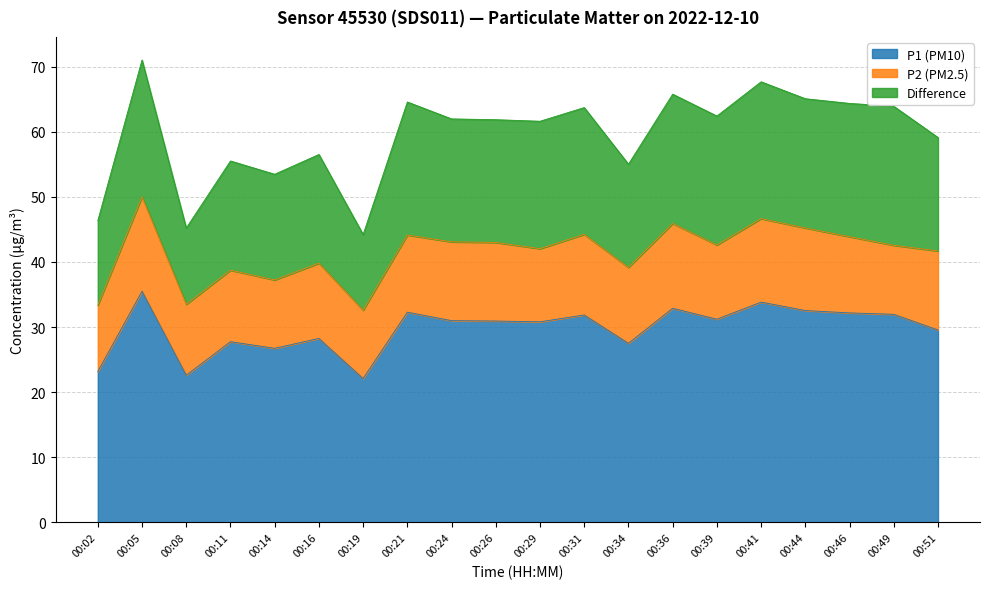

How many categories are shown in the chart?

20